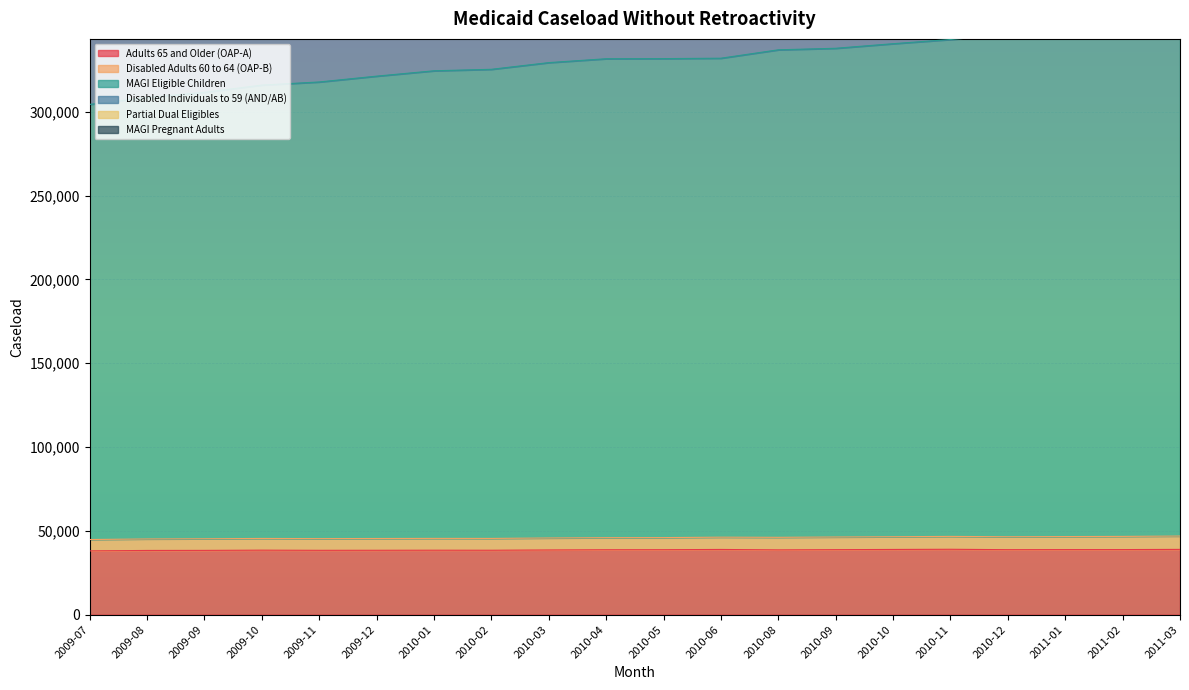

The value of Adults 65 and Older (OAP-A) at 2009-07 is 61443. True or false?

False